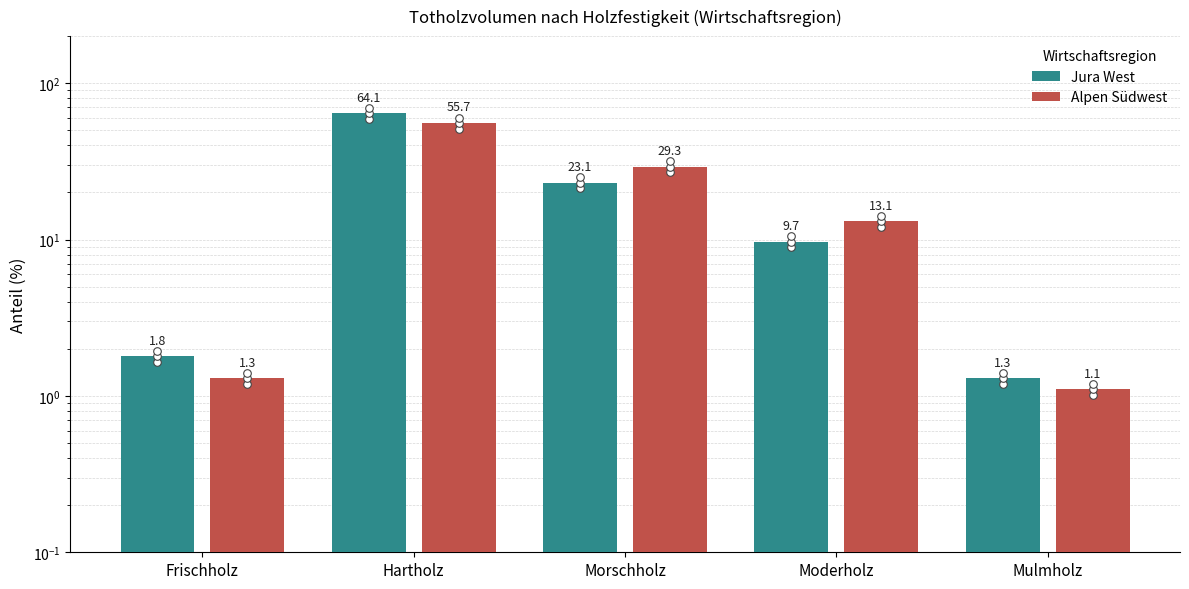

What are all the series names shown in the legend?

Jura West, Alpen Südwest